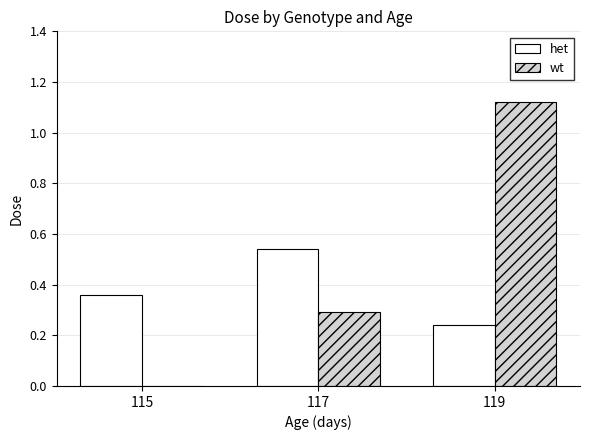

What are all the series names shown in the legend?

het, wt